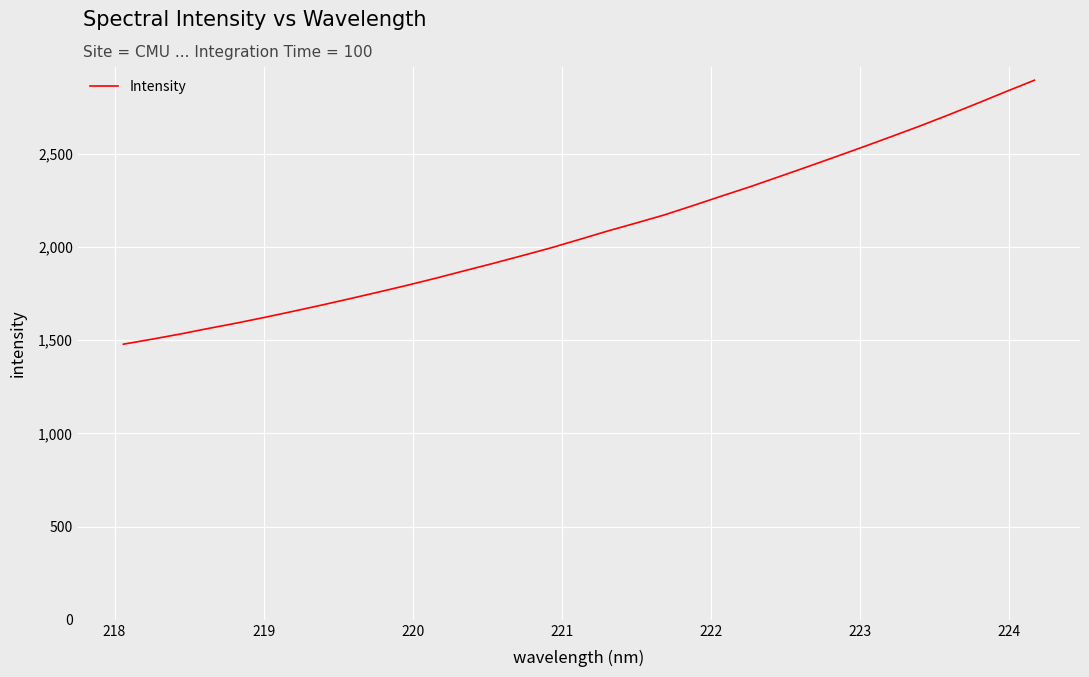

Reading left to right, extract all data points from this chart.

1478.2	1505.0	1532.9	1563.2	1592.4	1623.5	1656.1	1689.5	1724.1	1759.5	1795.7	1833.7	1873.4	1912.6	1953.3	1994.6	2039.7	2085.3	2128.2	2172.1	2221.9	2272.7	2322.6	2375.5	2428.9	2482.9	2537.7	2593.5	2650.1	2709.5	2770.5	2833.0	2894.2